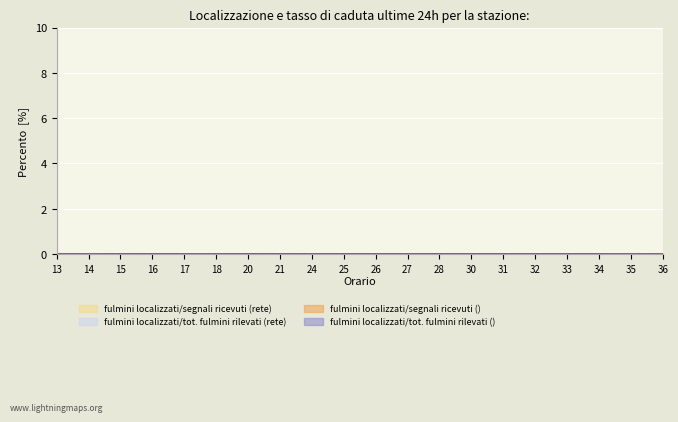

How many data points does each series have?

20